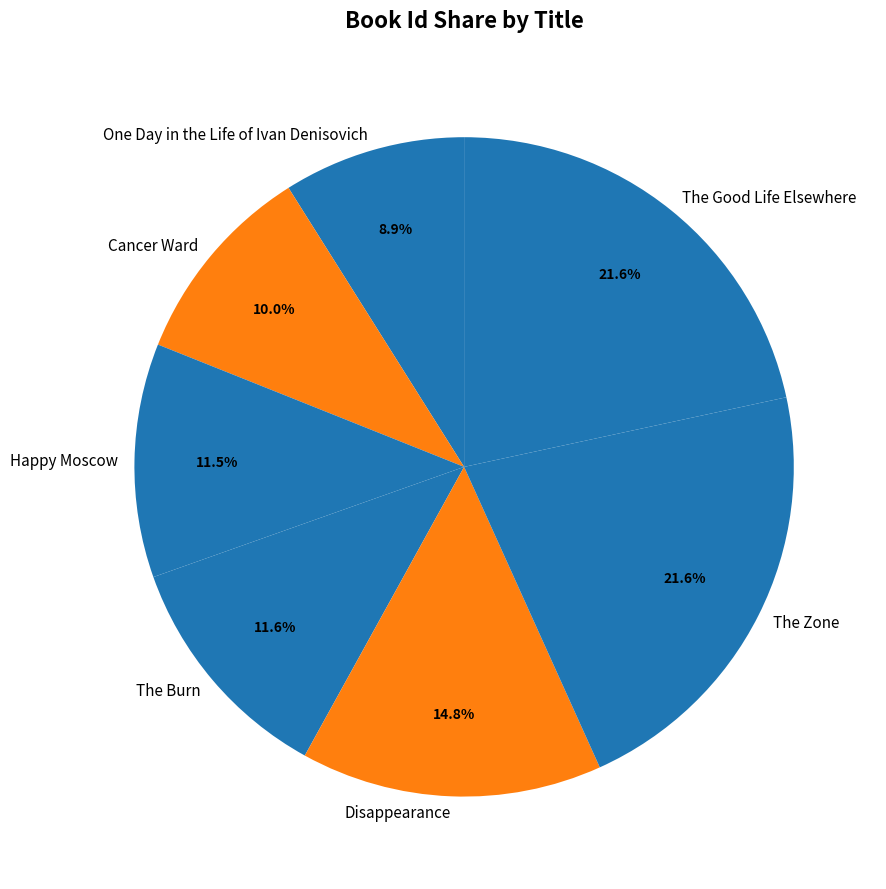

How many slices are in this pie chart?

7